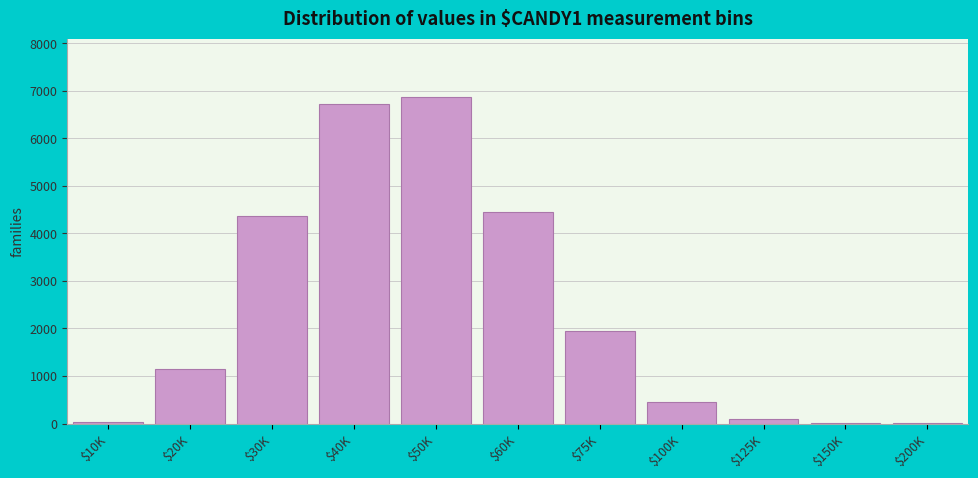

What is the greatest value displayed?

6865